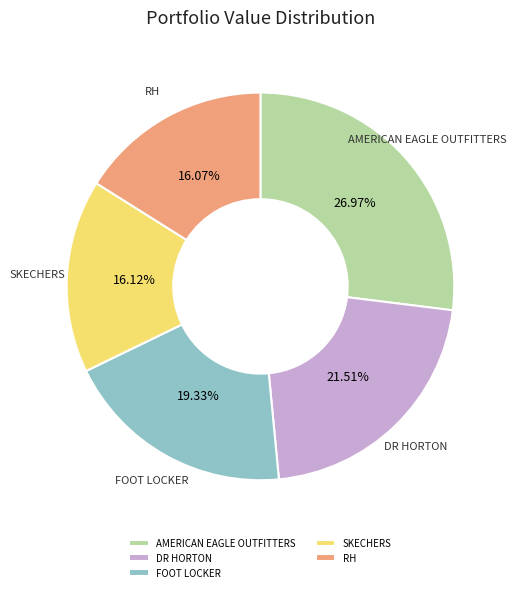

Does any single category account for the majority?

No